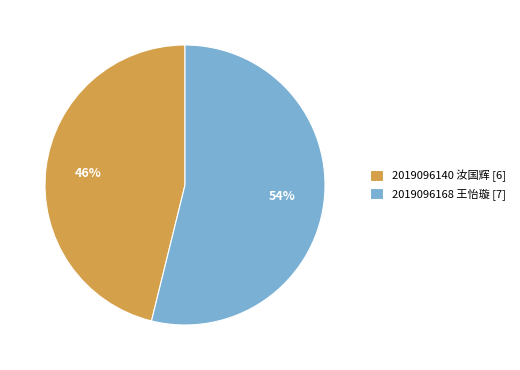

To the nearest percent, what percentage of the pie is 2019096140 汝国辉 [6]?

46%